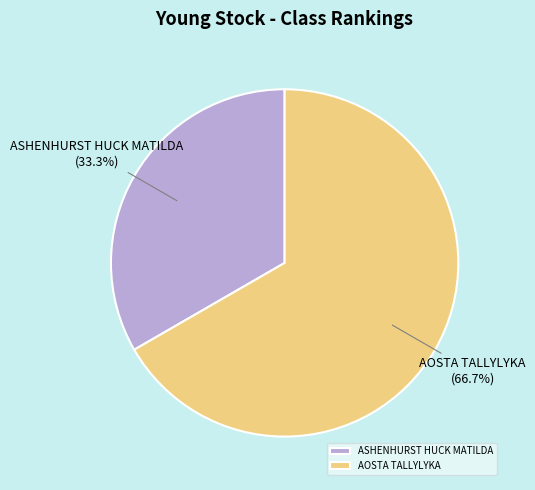

Do ASHENHURST HUCK MATILDA and AOSTA TALLYLYKA together represent more than half of the pie?

Yes